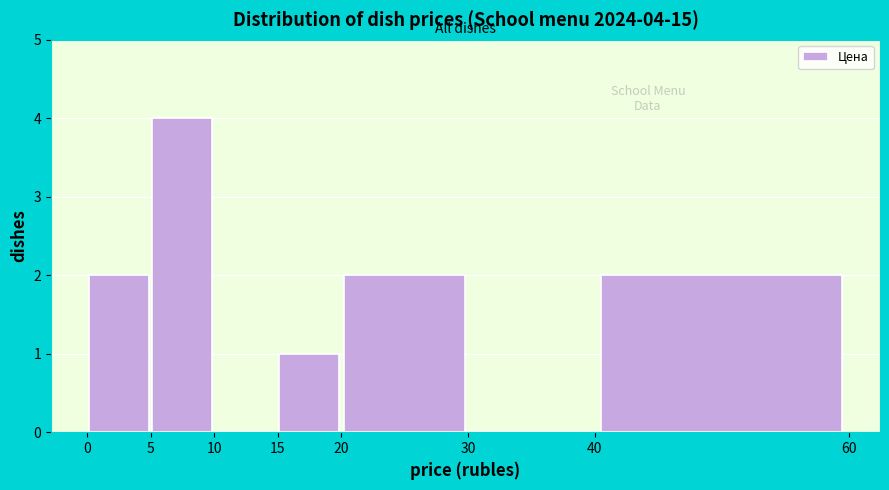

Over which range of the x-axis is the bar tallest?

5 to 10